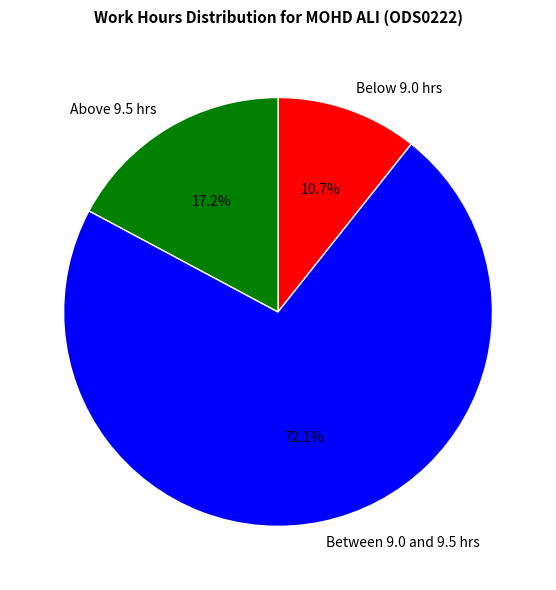

Which category has the biggest portion of the pie?

Between 9.0 and 9.5 hrs